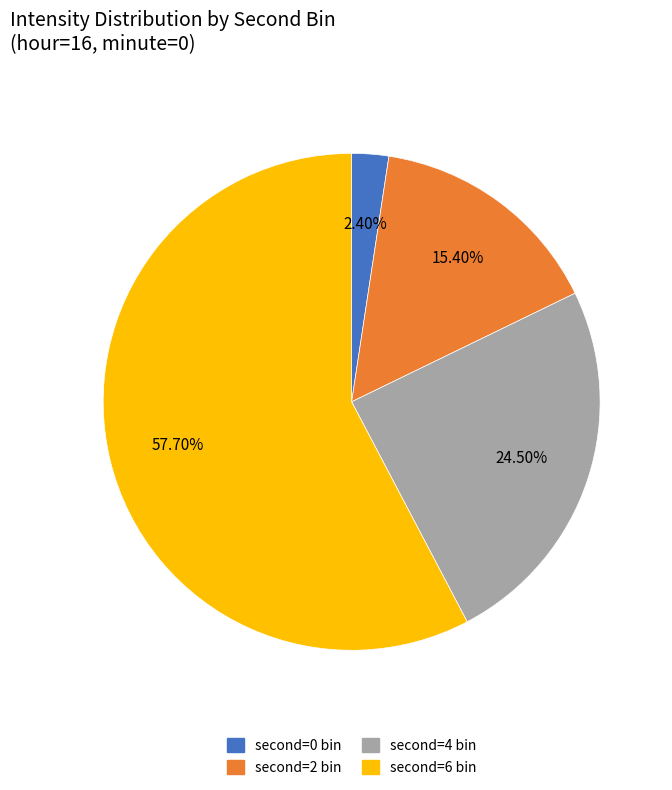

Count the number of slices in the pie.

4